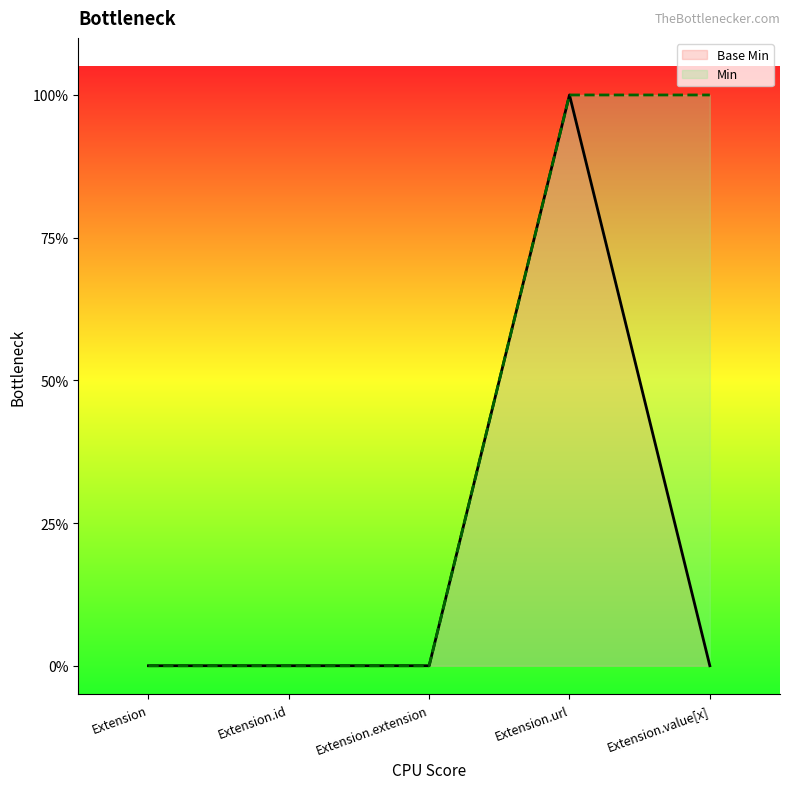

List the labels in order of value, largest first.

Extension.url, Extension, Extension.id, Extension.extension, Extension.value[x]